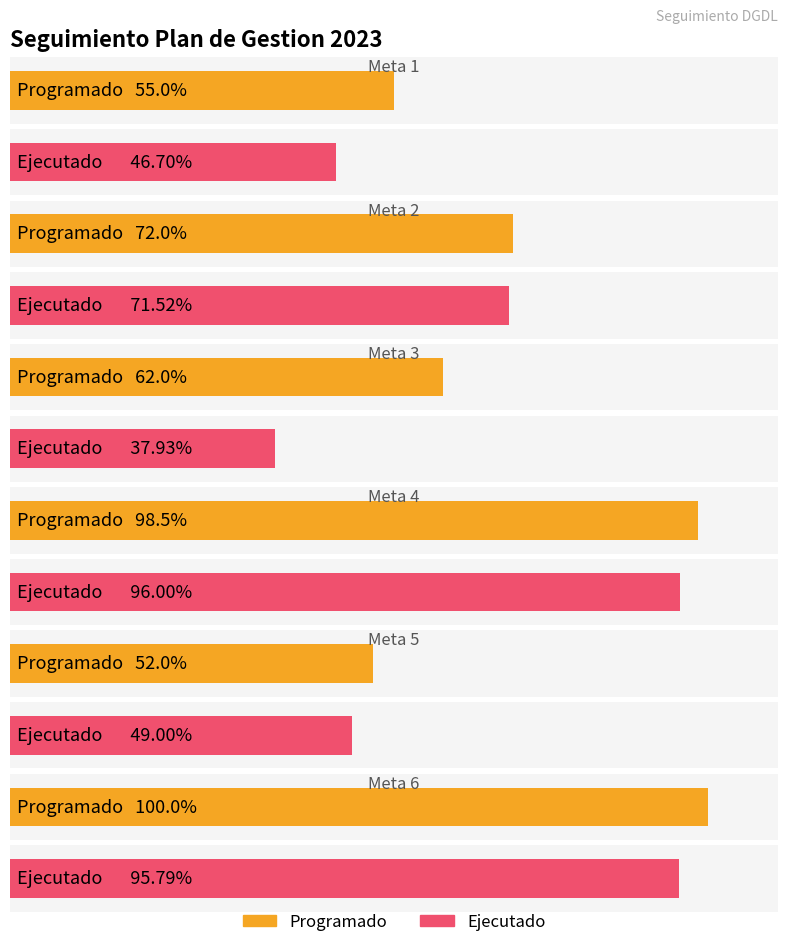

Reading left to right, extract all data points from this chart.

Programado: Meta 1=0.6	Meta 2=0.7	Meta 3=0.6	Meta 4=1.0	Meta 5=0.5	Meta 6=1.0
Ejecutado: Meta 1=0.5	Meta 2=0.7	Meta 3=0.4	Meta 4=1.0	Meta 5=0.5	Meta 6=1.0